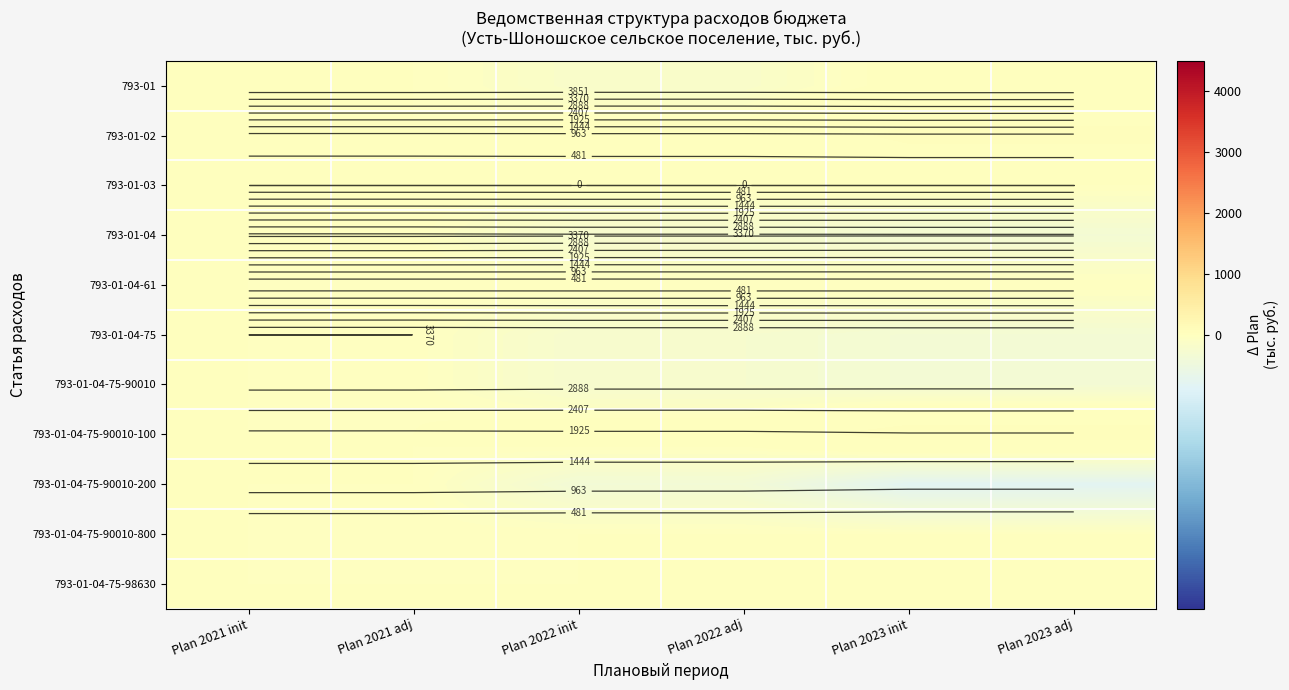

What is the sum of the 793-01-02 values at Plan 2021 adj and Plan 2023 init?

42.0